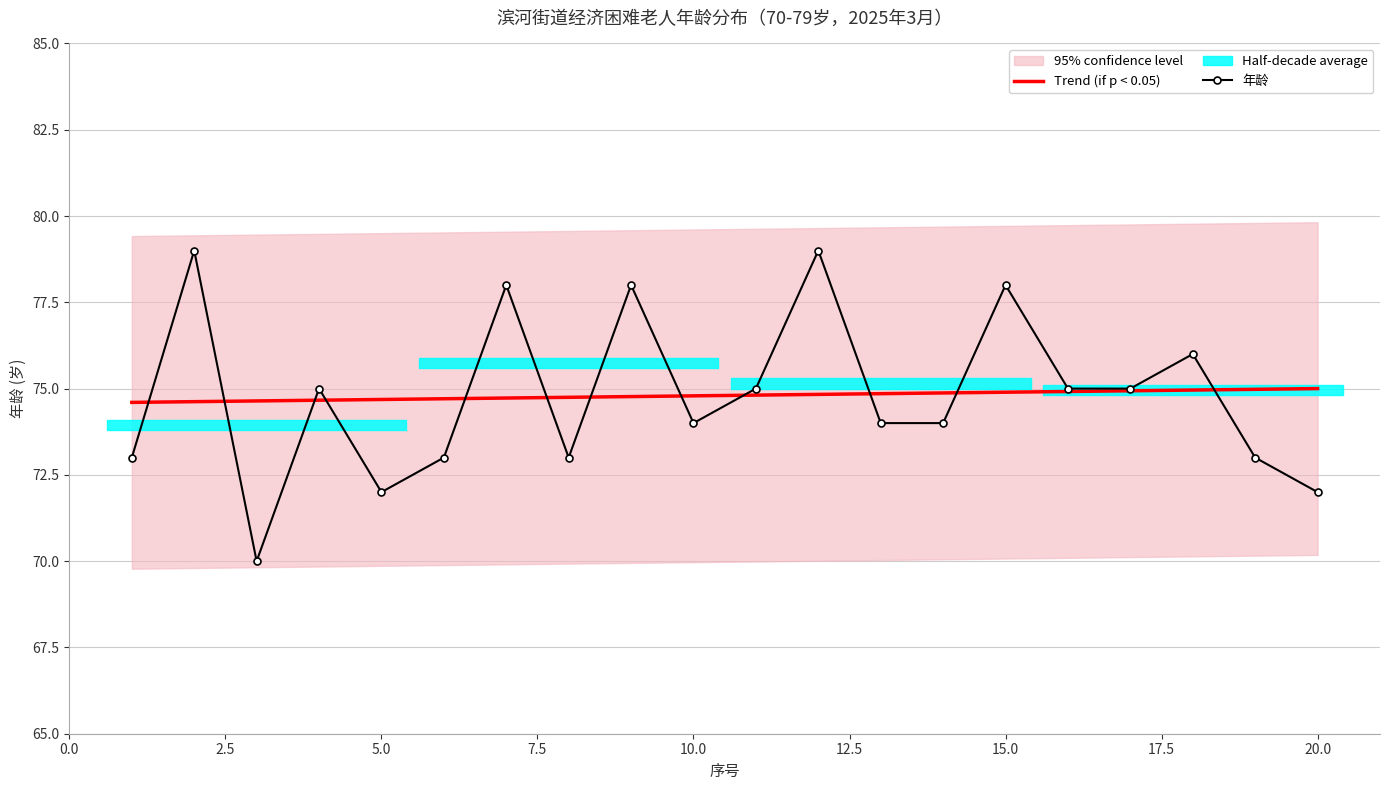

The Trend (if p < 0.05) series shows 74.9 at 15.0. True or false?

True